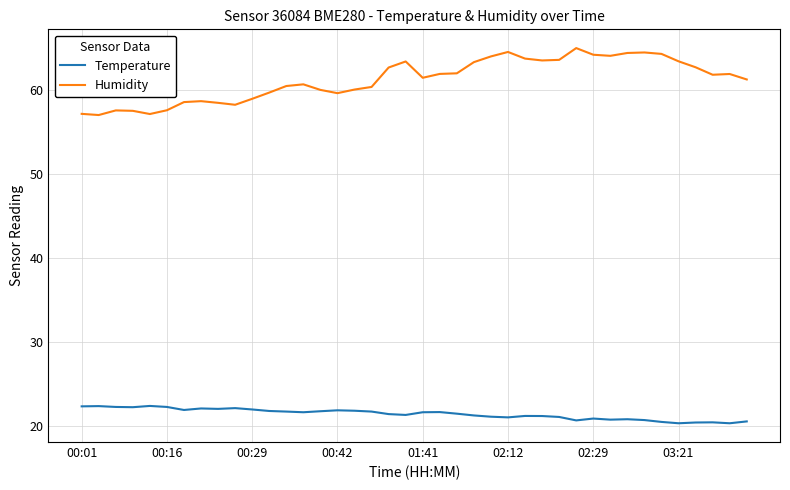

True or false: Humidity and Temperature intersect in this chart.

False